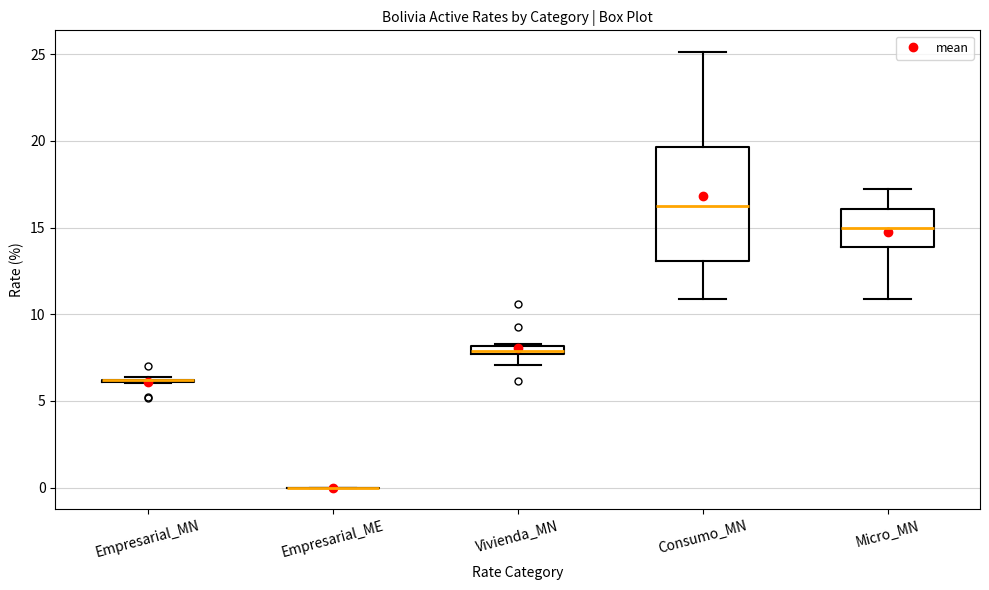

Which box is the tallest, from its lower edge to its upper edge?

Consumo_MN